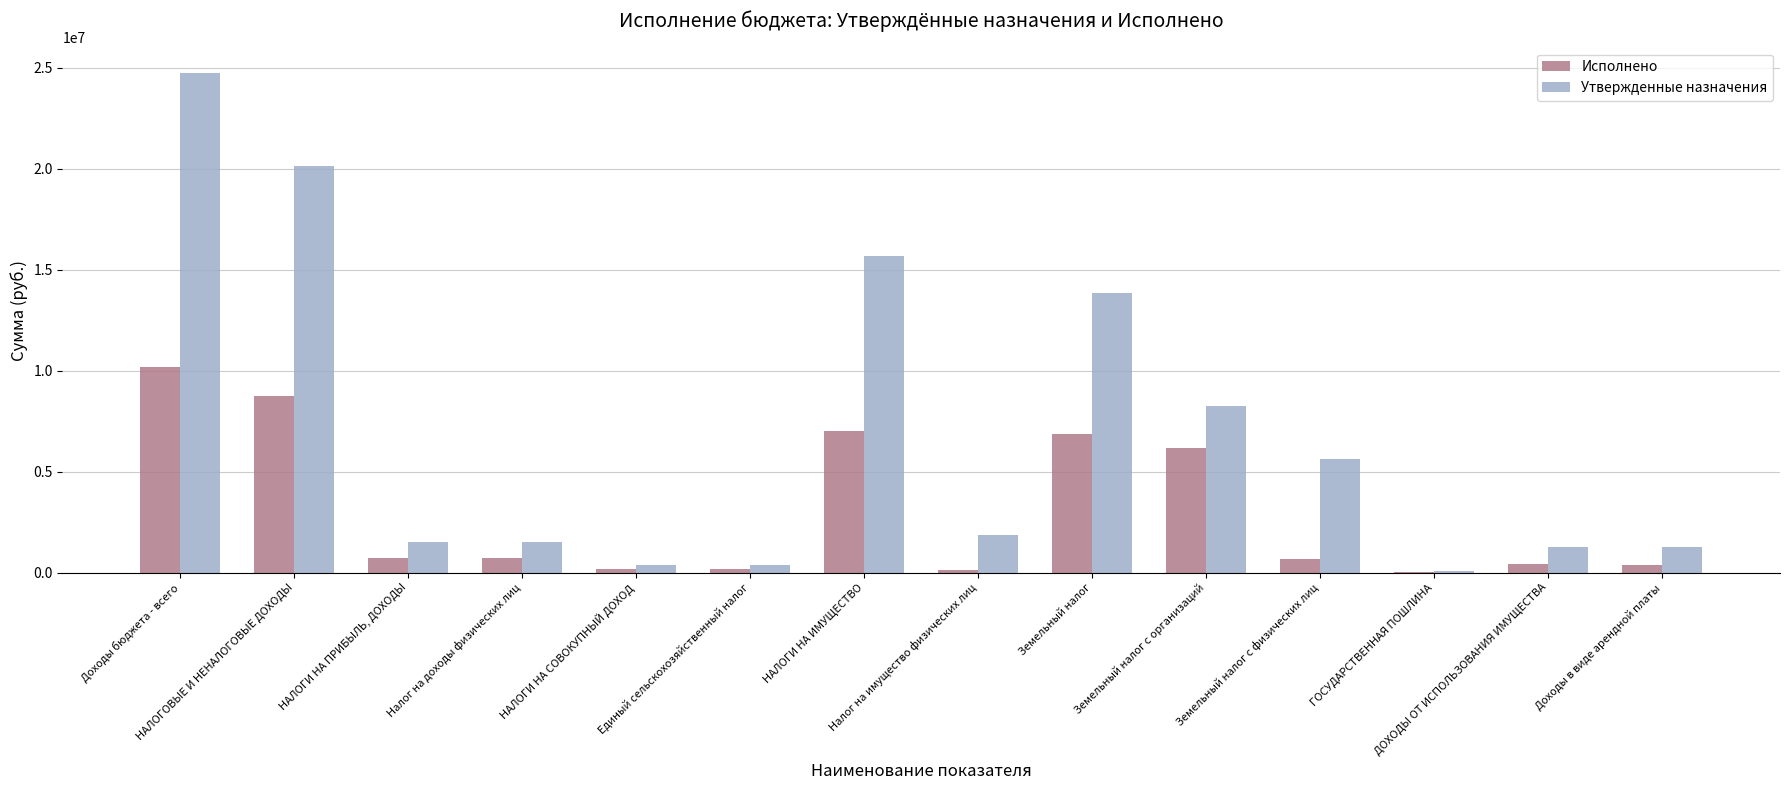

What is the sum of all Утвержденные назначения values?

96372700.0